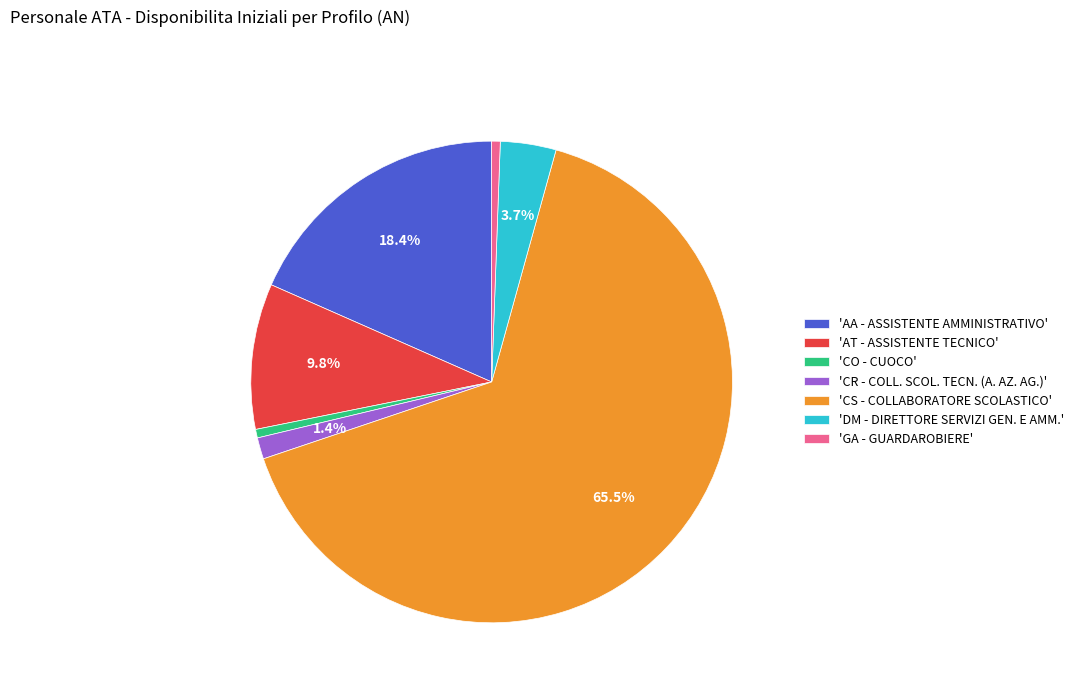

Which slice represents more than half of the pie?

'CS - COLLABORATORE SCOLASTICO'